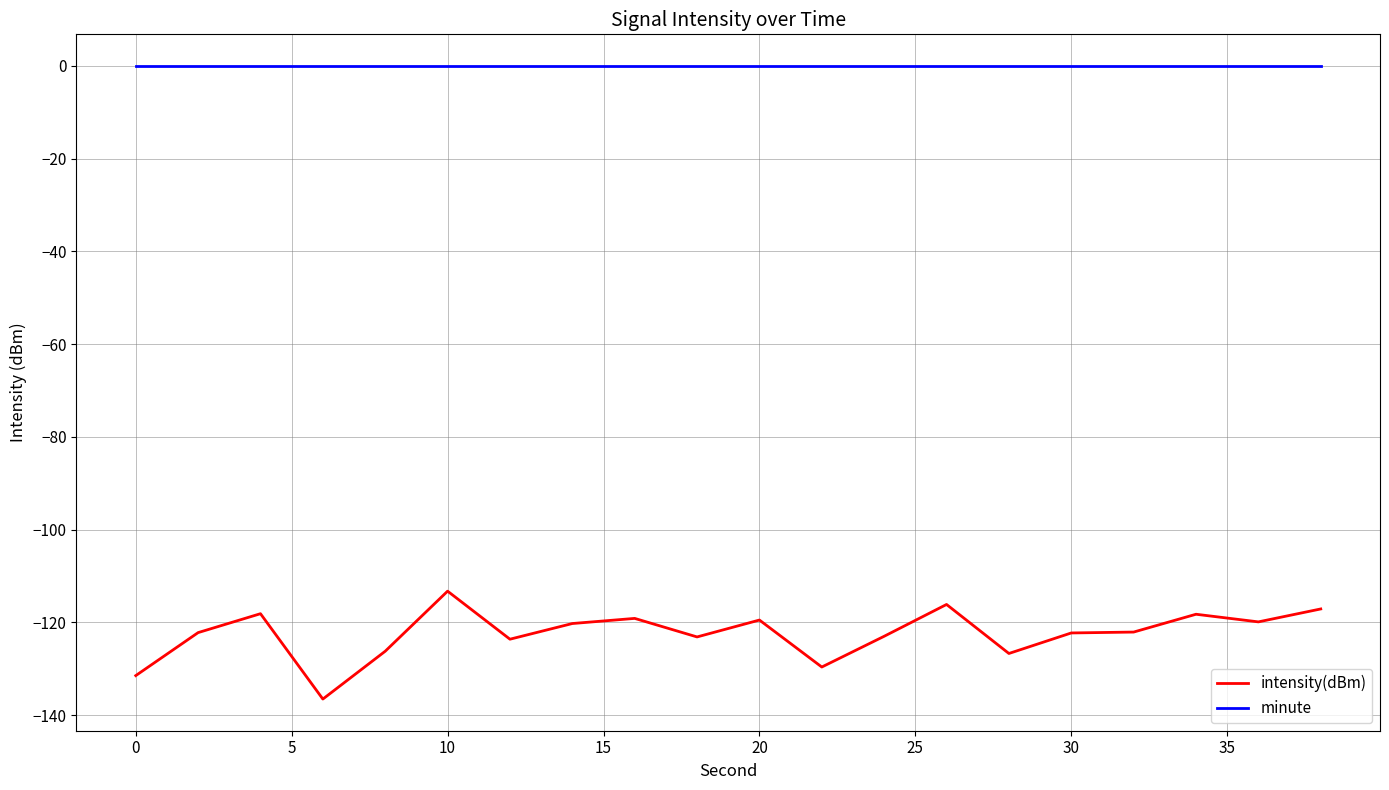

What is the highest value of the intensity(dBm) series?

-113.3